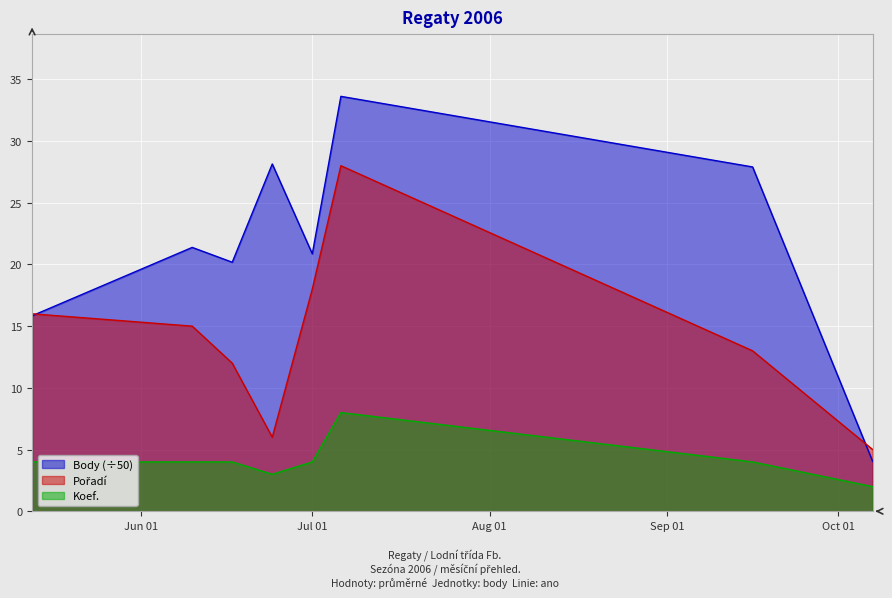

True or false: Body and Pořadí intersect in this chart.

True